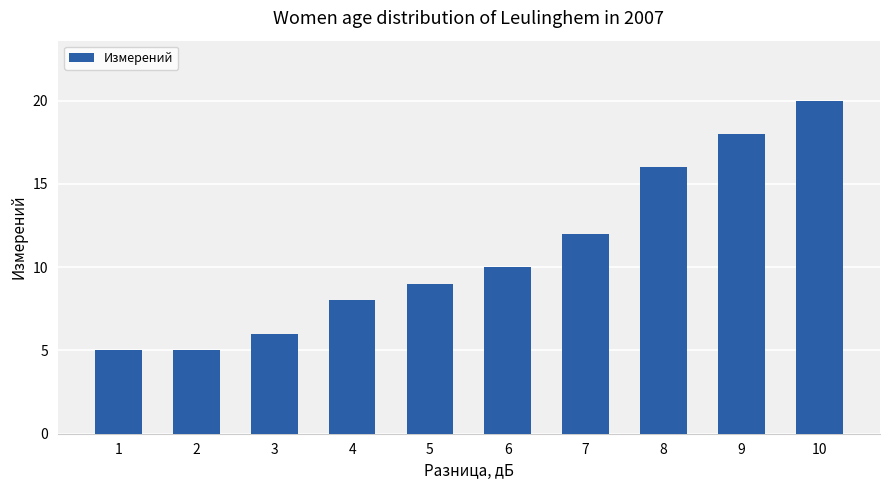

True or false: the data shows 3 at 1.

False